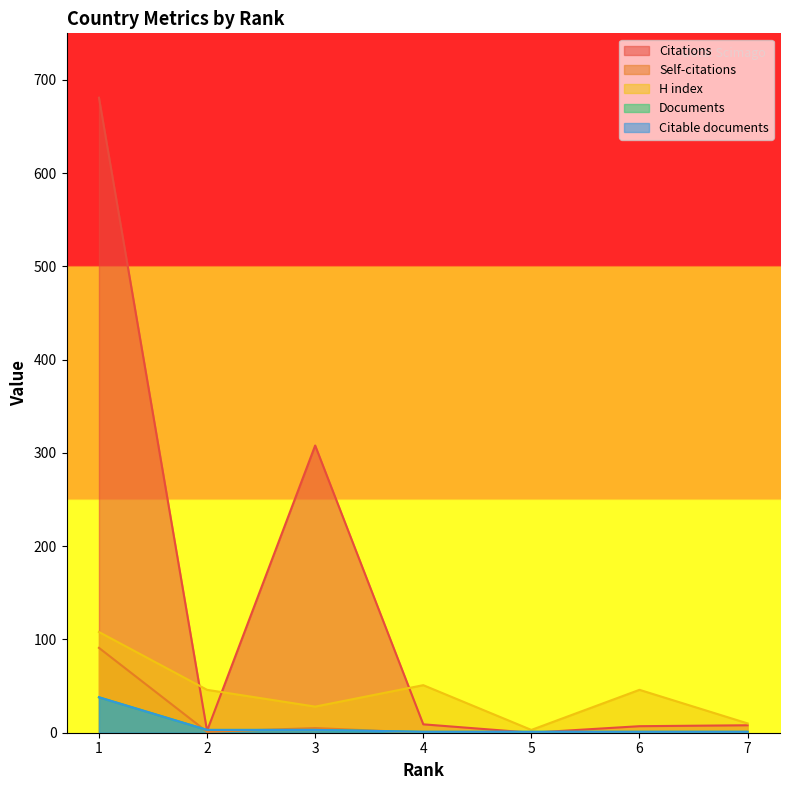

Reading left to right, list all the values displayed in this chart.

Citations: 681	2	308	9	0	7	8
Self-citations: 91	1	5	0	0	0	0
H index: 108	46	28	51	3	46	10
Documents: 38	3	3	1	1	1	1
Citable documents: 38	3	3	1	1	1	1